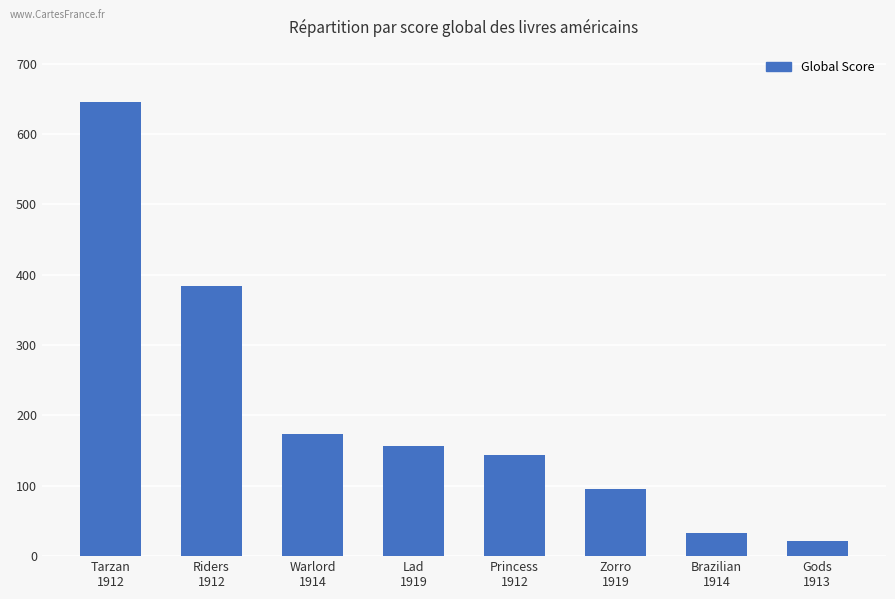

What is the value of the 8th bar from the left?

21